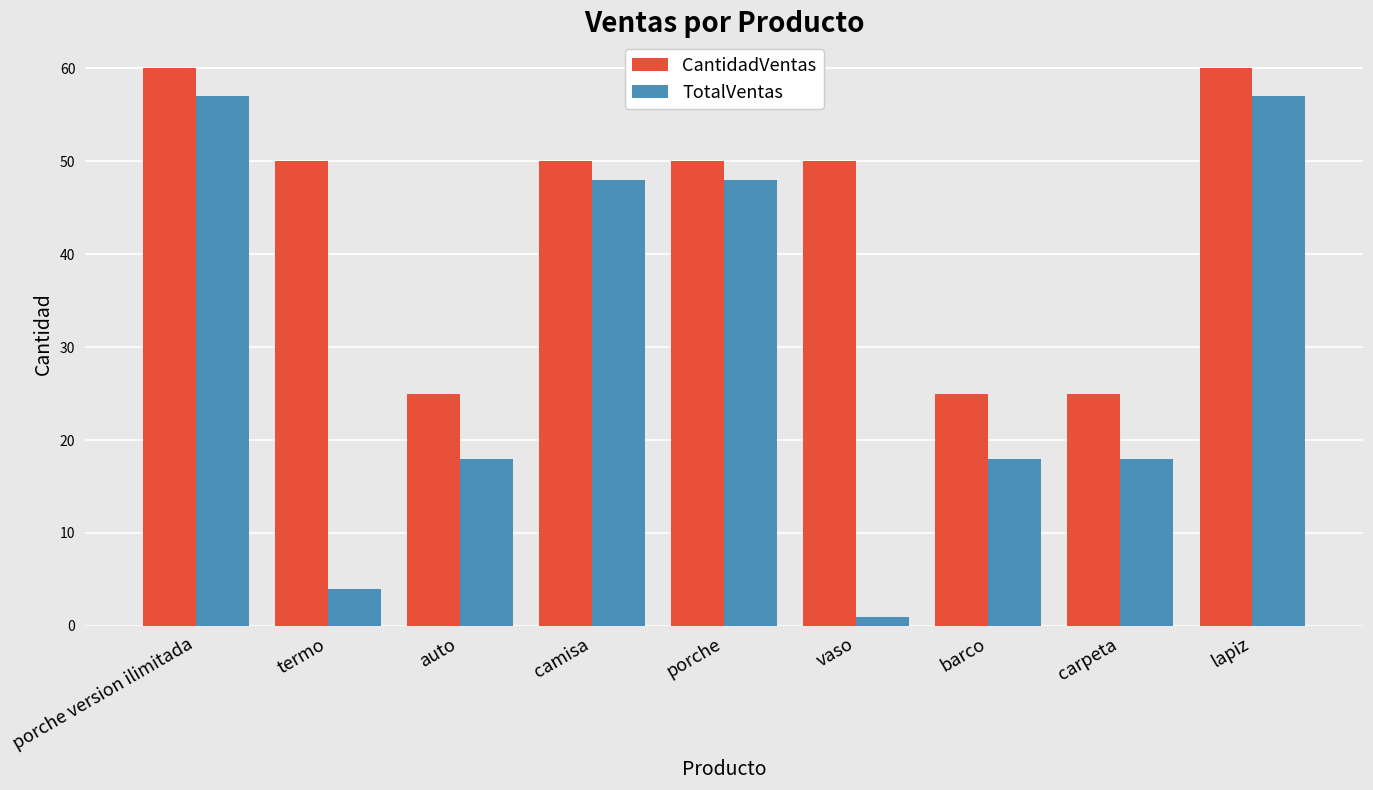

At carpeta, list the series in order from smallest to largest.

TotalVentas, CantidadVentas